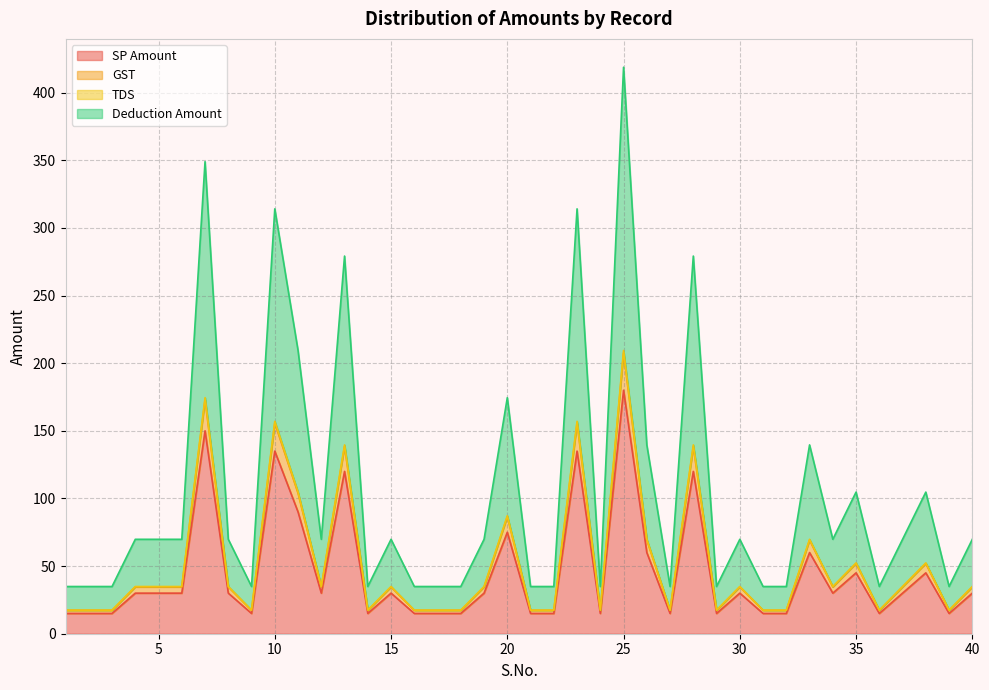

What is the value of the GST point at the 13th from the left?

138.4